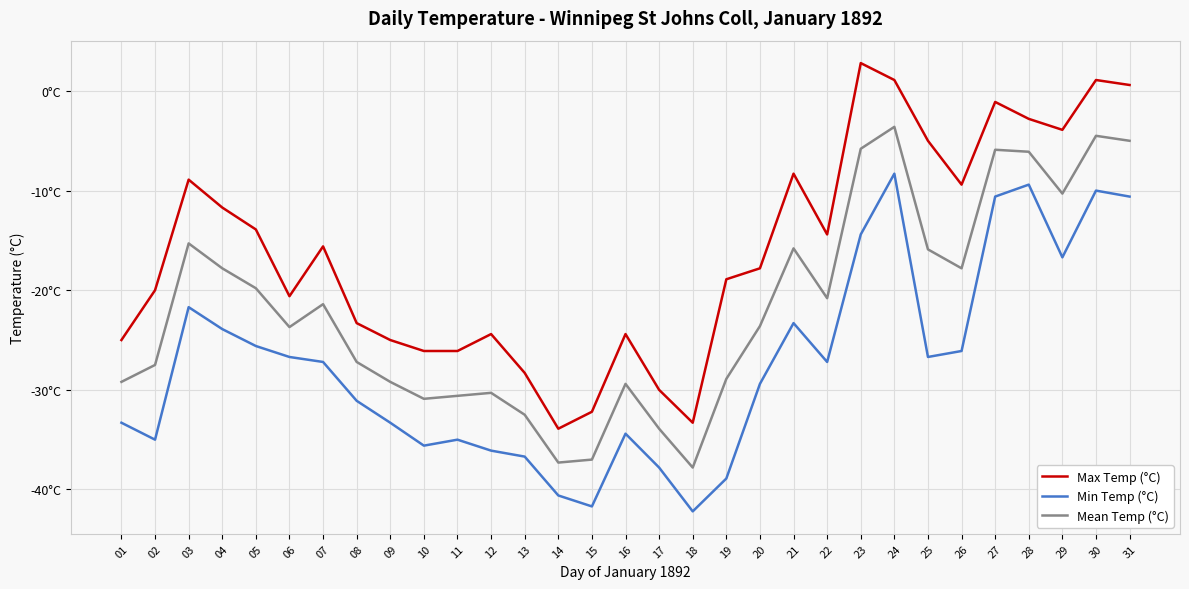

Is the value of Max Temp (°C) at 29 greater than the value of Mean Temp (°C) at 18?

Yes